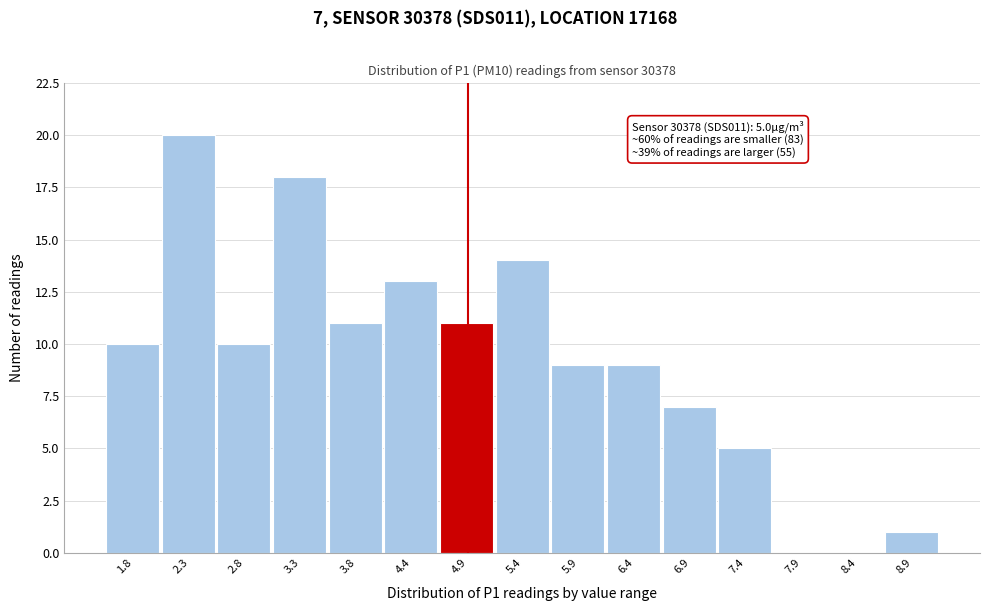

Reading left to right, what are all the values shown in this chart?

1.8=10	2.3=20	2.8=10	3.3=18	3.8=11	4.4=13	4.9=11	5.4=14	5.9=9	6.4=9	6.9=7	7.4=5	7.9=0	8.4=0	8.9=1